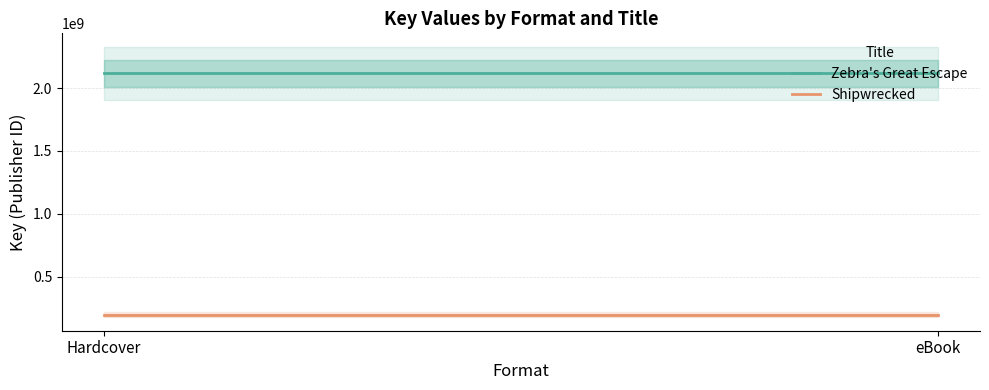

Which series changed the most between Hardcover and eBook?

Zebra's Great Escape